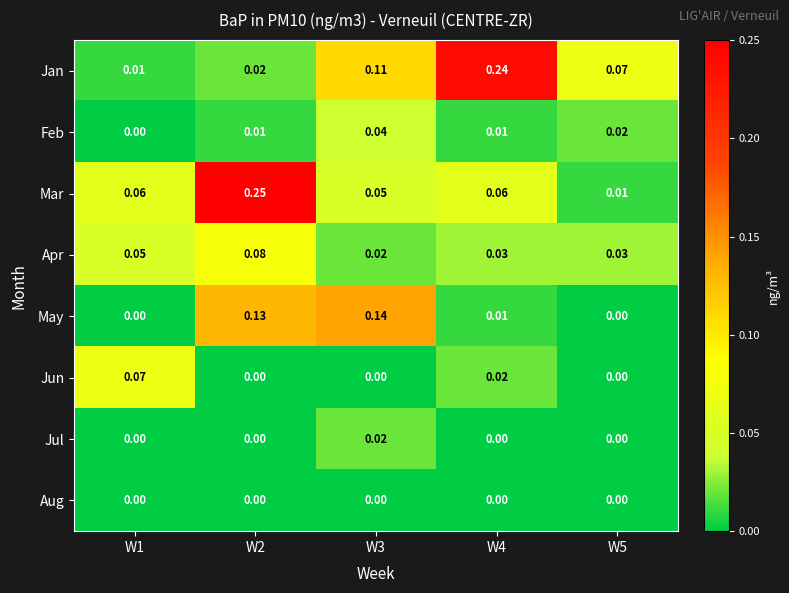

Which series changed the most between W1 and W3?

May